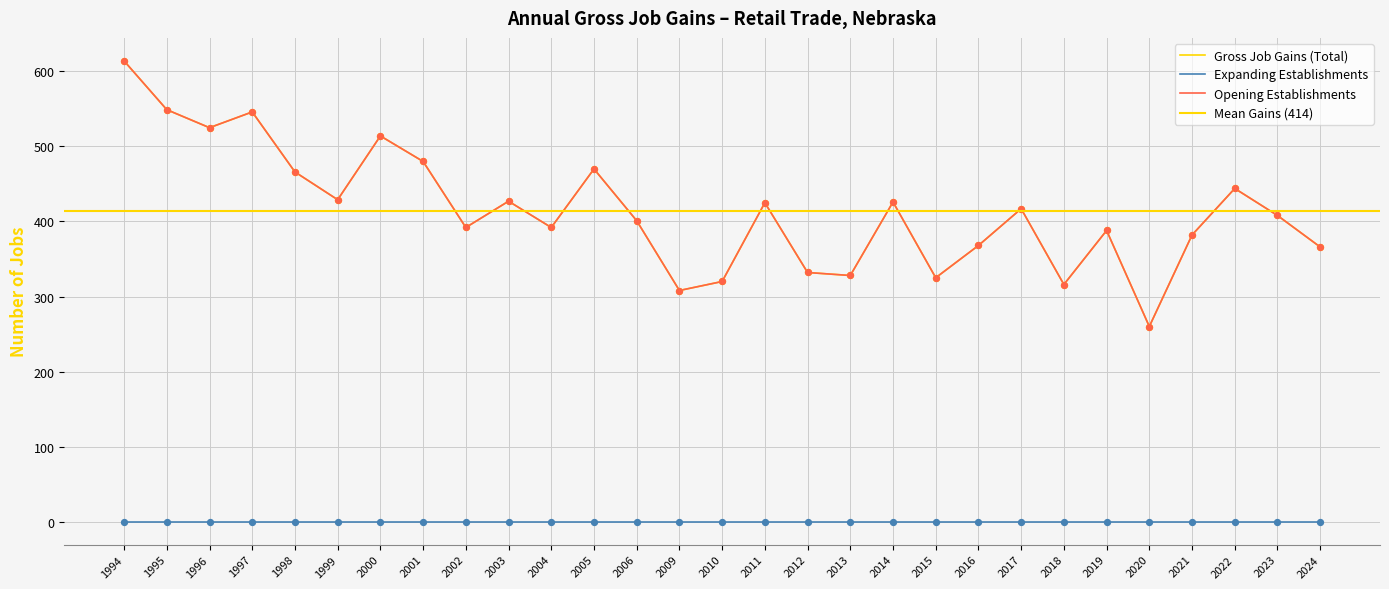

Which series contains the highest Y value?

Gross Job Gains (Total)